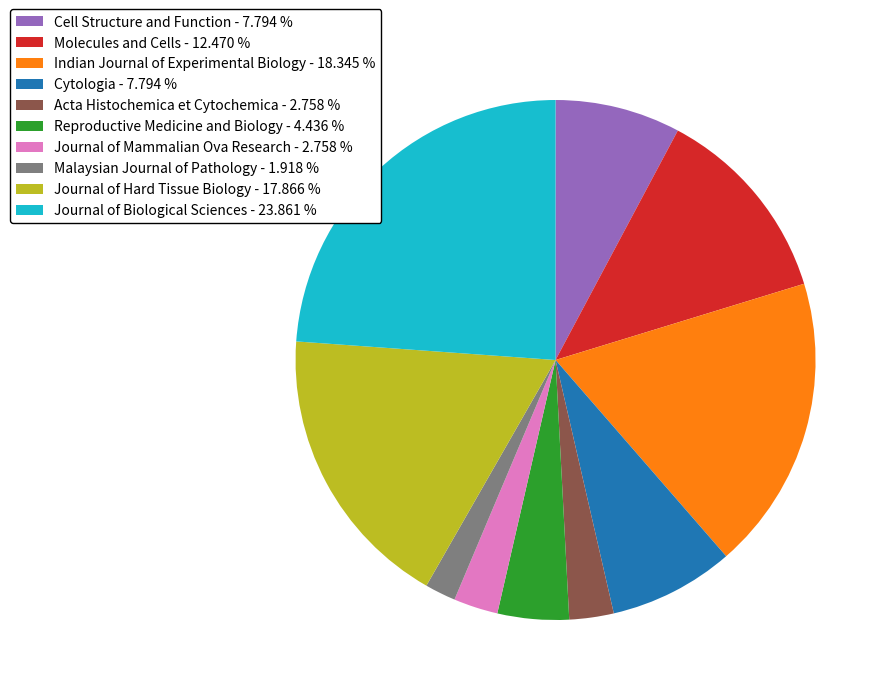

Between Molecules and Cells - 12.470 % and Reproductive Medicine and Biology - 4.436 %, which is larger?

Molecules and Cells - 12.470 %